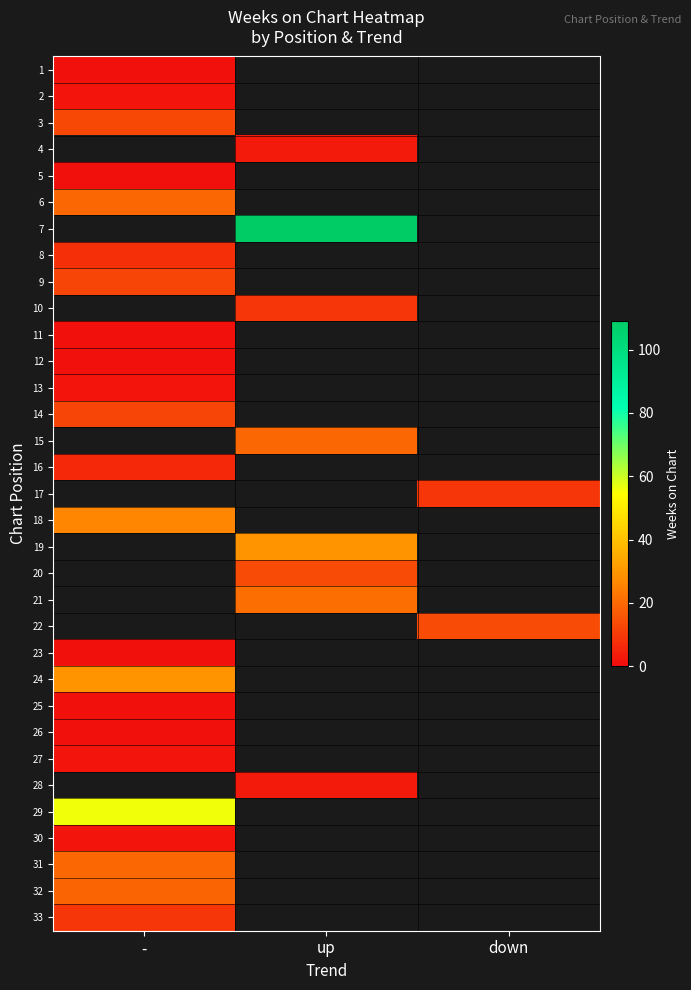

Is the value of 13 at up greater than the value of 22 at down?

No